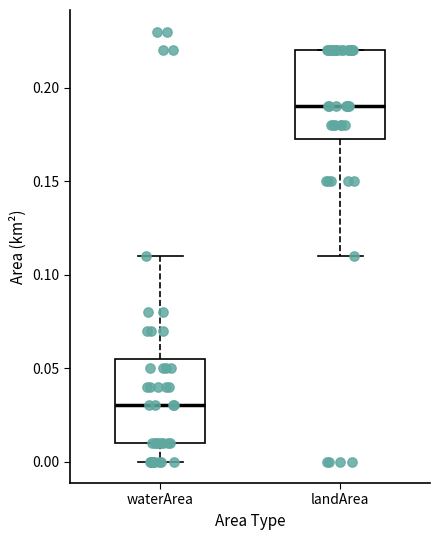

Reading left to right, transcribe this box plot: for each box, give where its median line is, the range the box spans, and where its two whiskers end, as read against the y-axis. The values are not printed on the chart, so give them approximately, as read against the axis.

waterArea: median 0.030, box 0.010 to 0.055, whiskers 0.000 to 0.110
landArea: median 0.190, box 0.175 to 0.220, whiskers 0.110 to 0.220